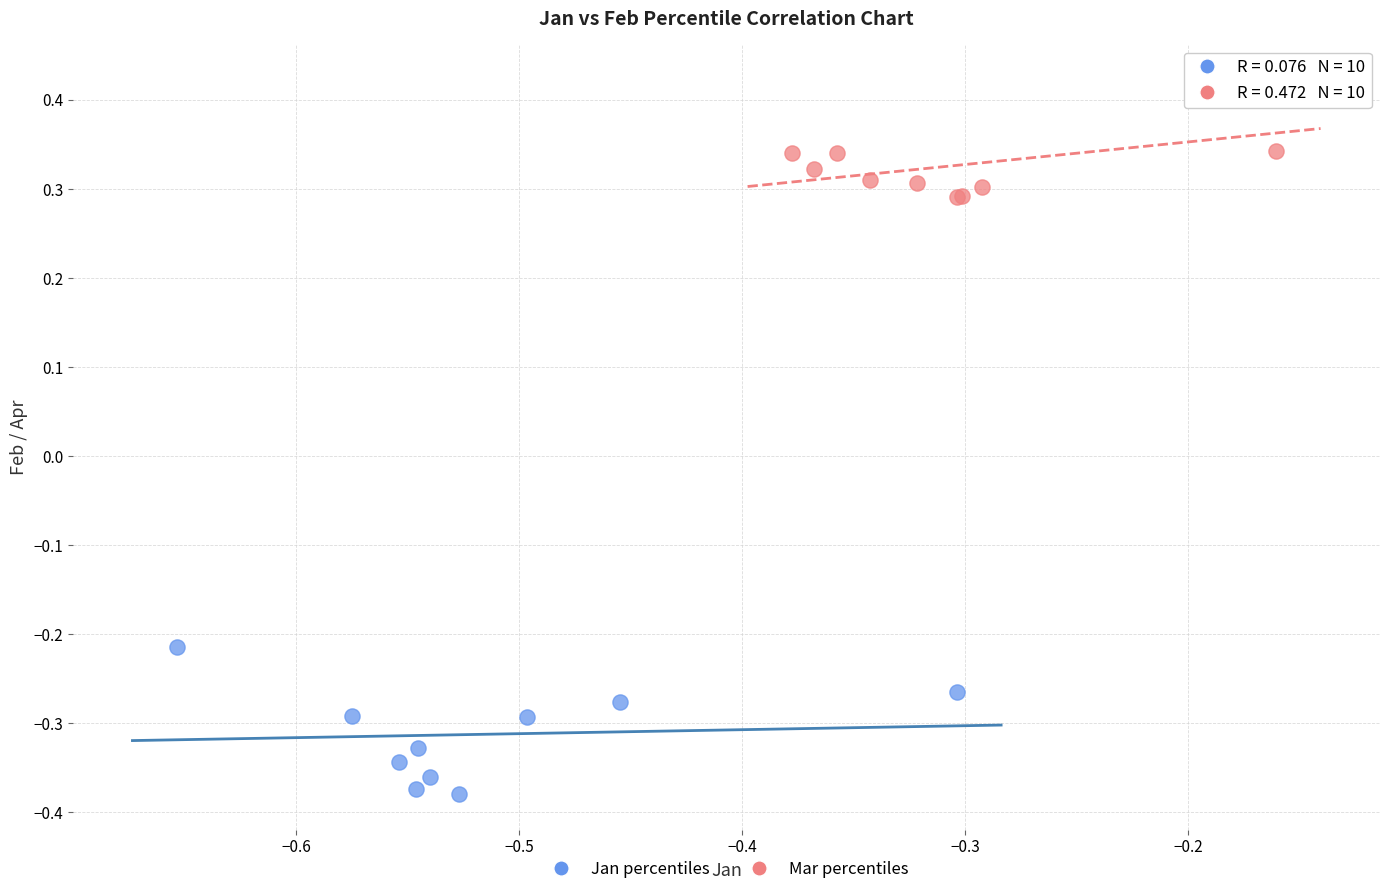

Which series has the widest spread of Y values?

Jan percentiles